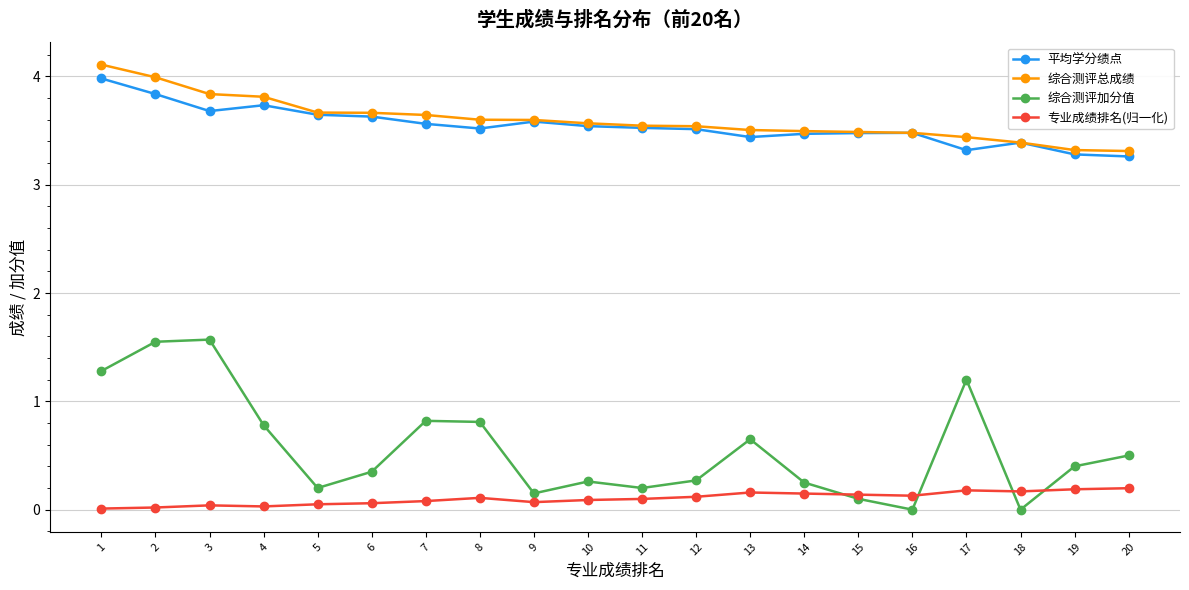

Does the chart have visible grid lines?

Yes